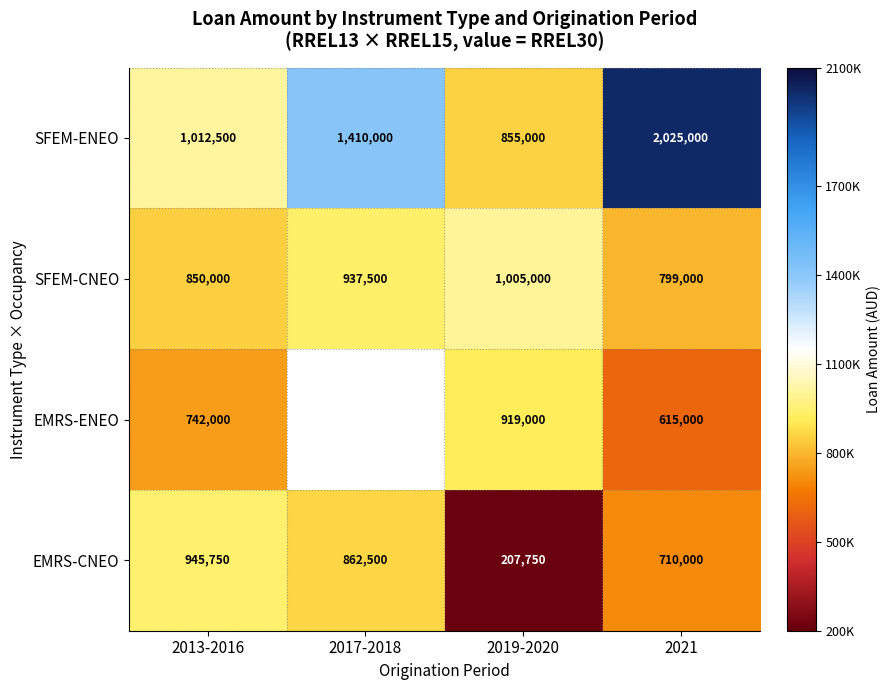

At which label does EMRS-CNEO first exceed 862500?

2013-2016